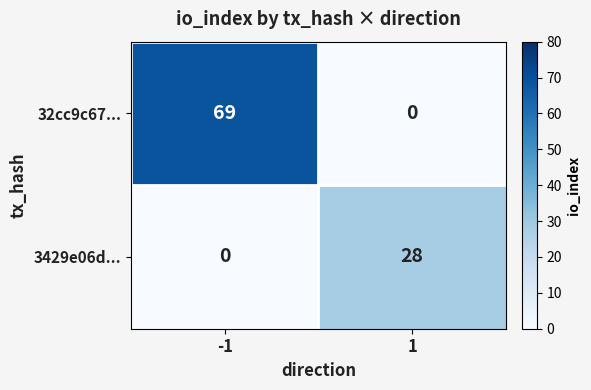

Between -1 and 1, which series saw the biggest shift?

32cc9c67...